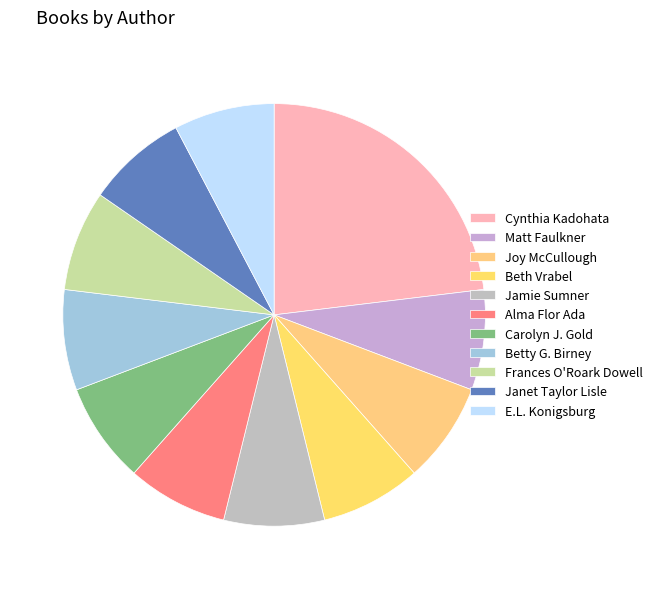

Count the number of slices in the pie.

11